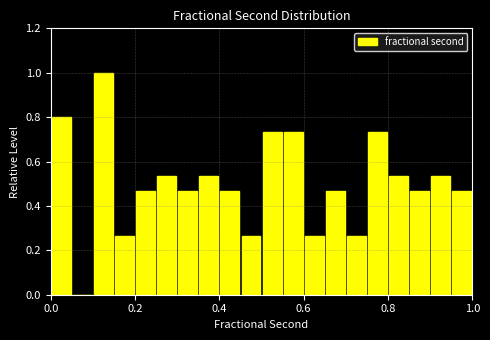

Read against the x-axis, roughly where is the centre of the tallest bar?

0.12